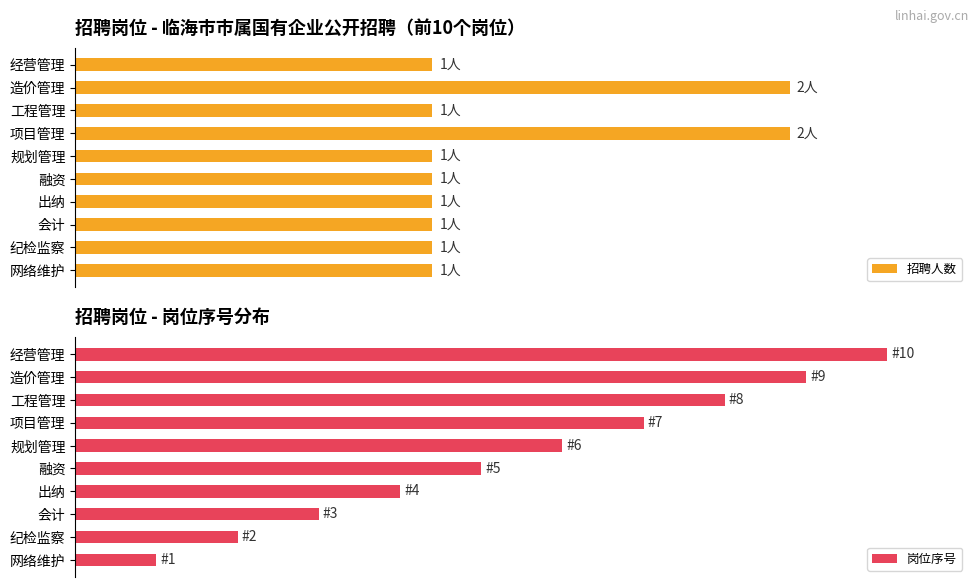

What is the value of the 招聘人数 bar at the 3rd from the left?

1